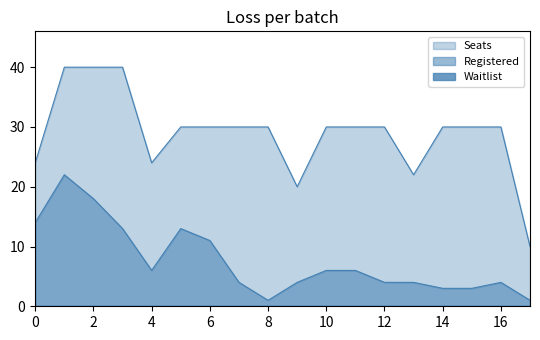

How many interior local valleys does the Seats series have?

3